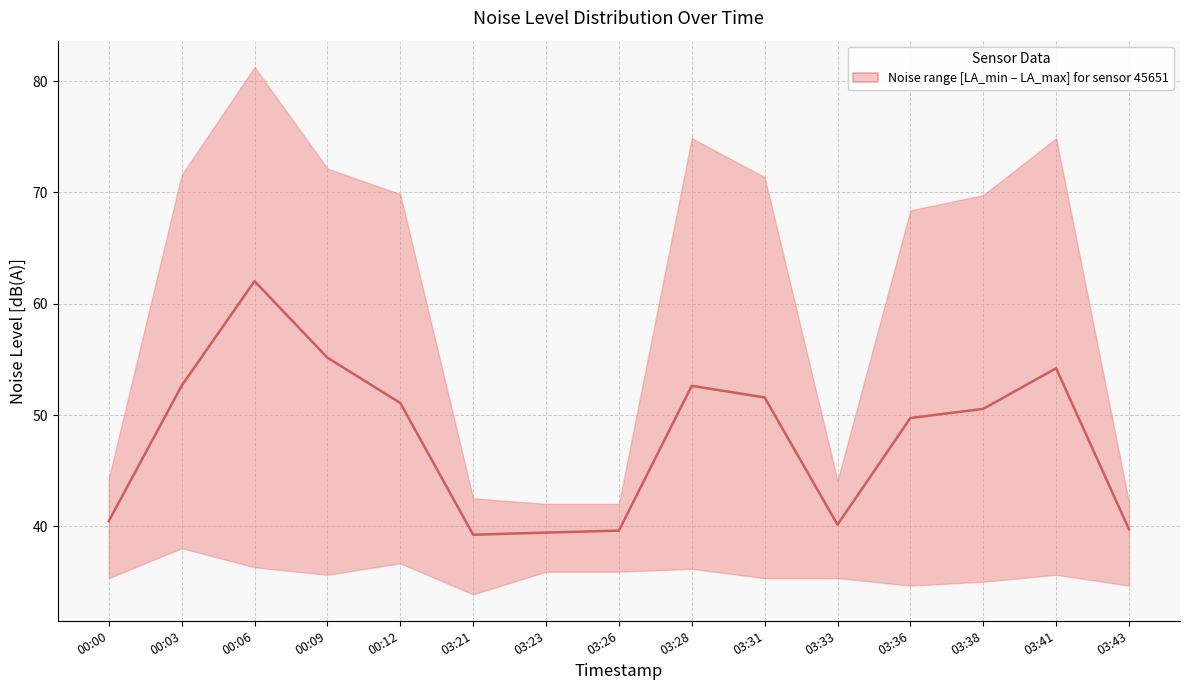

How many interior local peaks (higher than both neighbors) does the data have?

3